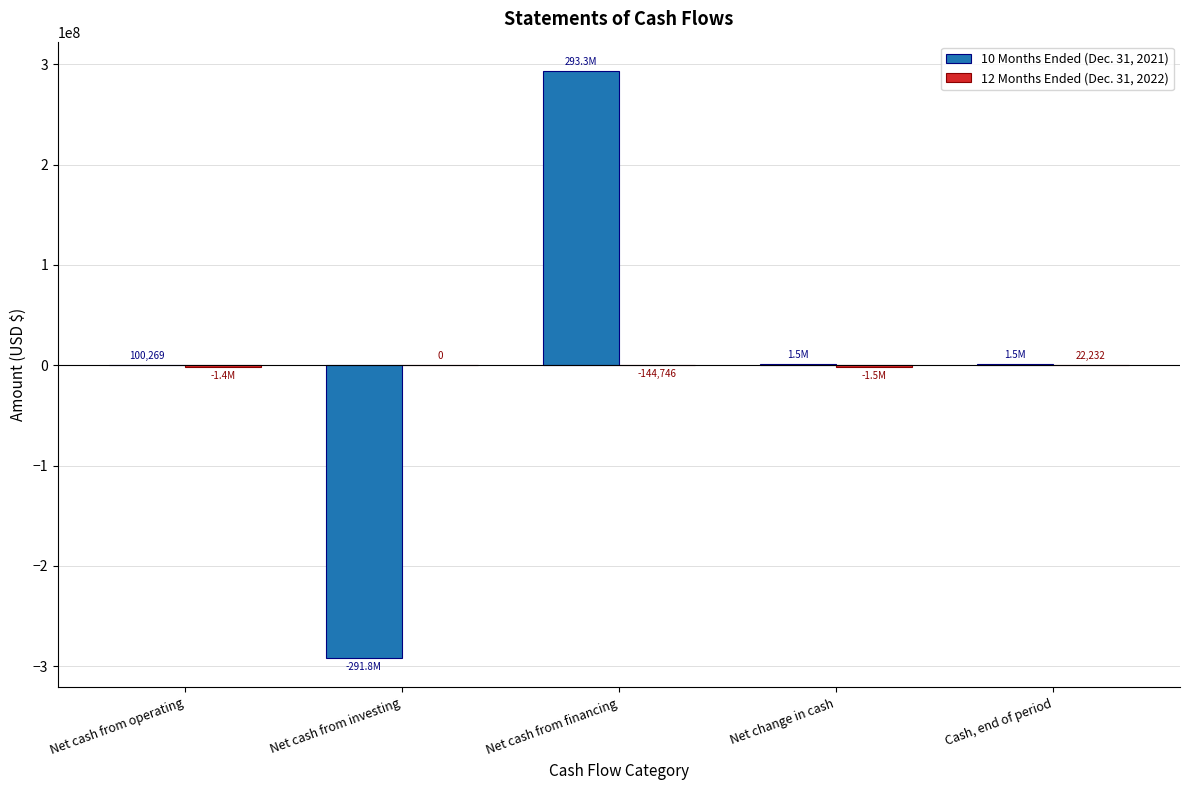

The 10 Months Ended (Dec. 31, 2021) series shows 293251779 at Net cash from financing. True or false?

True